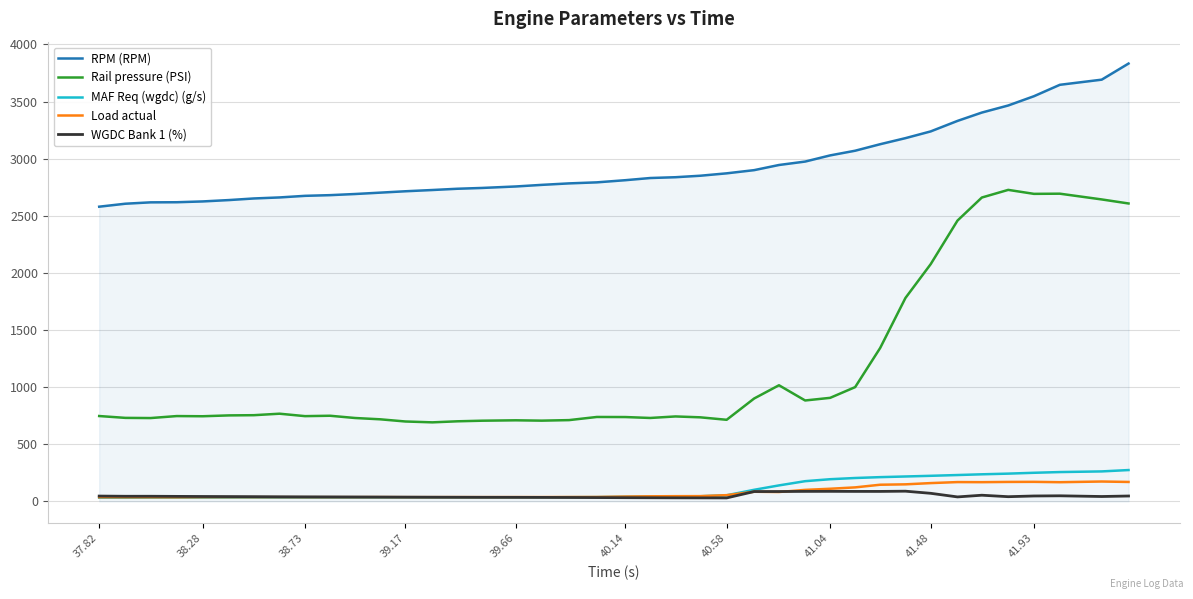

What is the maximum value shown in the chart?

3833.0